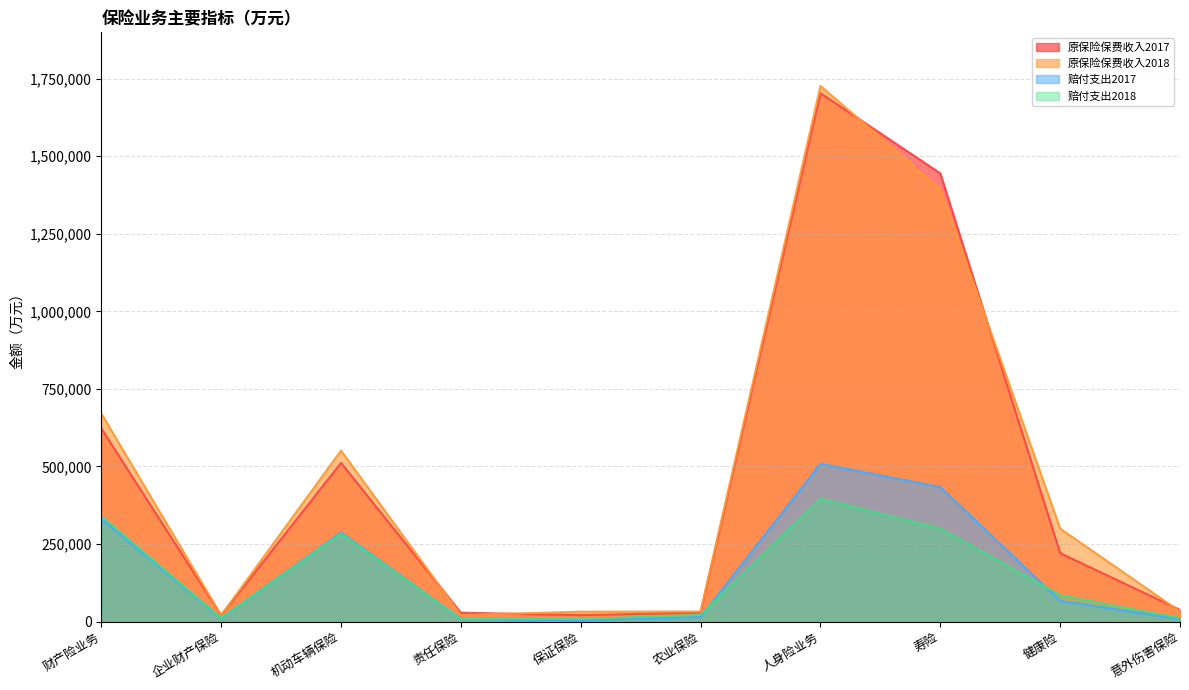

True or false: 原保险保费收入2018 has a value of 670736 at 财产险业务.

True